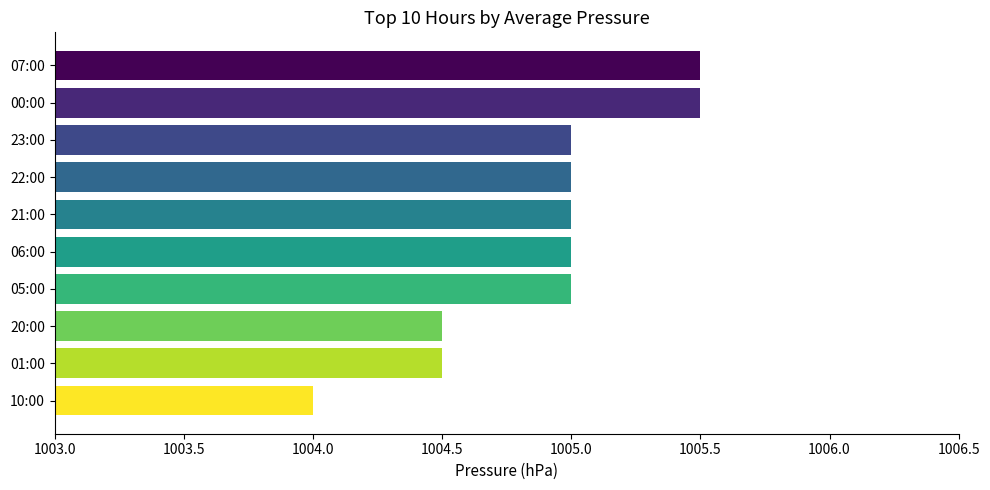

How many bars are there in total?

10